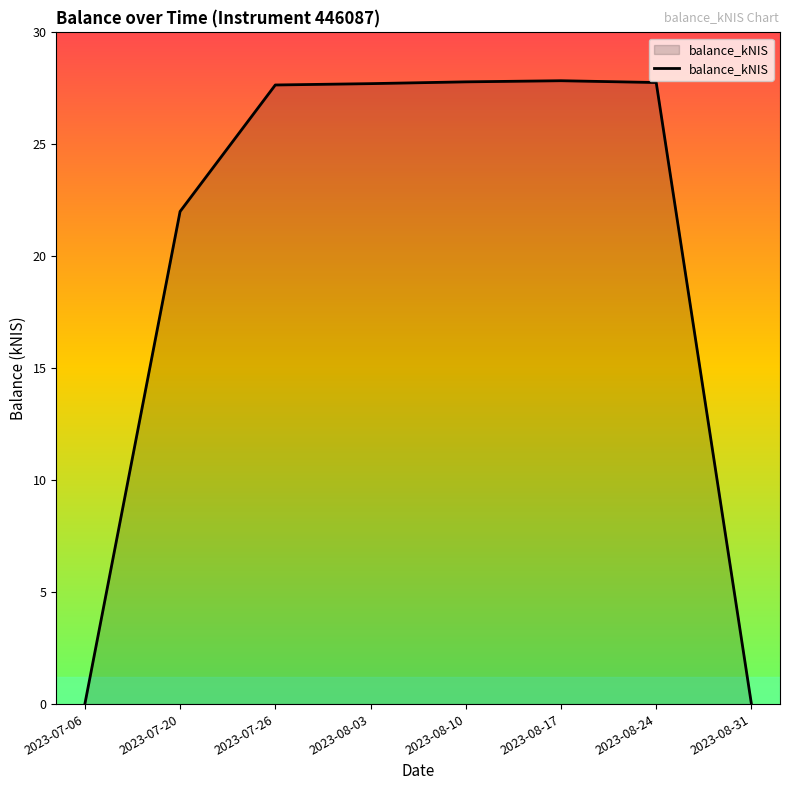

How many lines are shown in the chart?

1